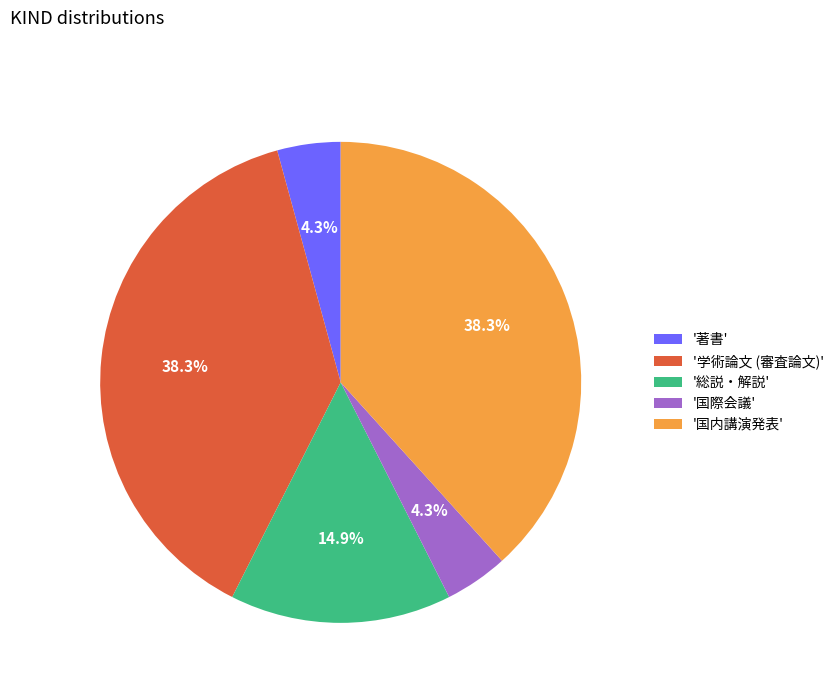

What is the ratio of the value at '総説・解説' to the value at '著書'?

3.5